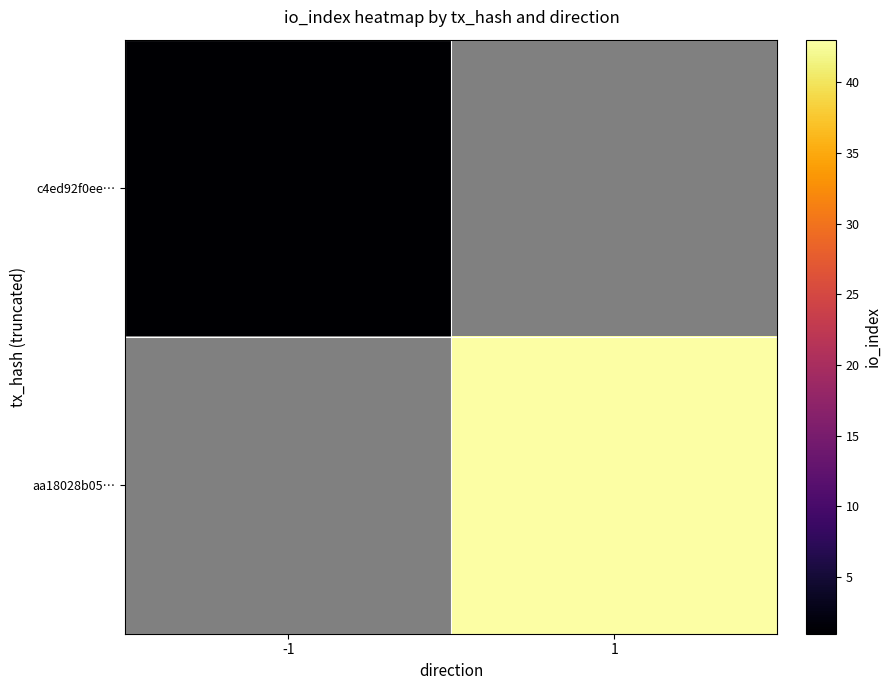

Rank the categories by c4ed92f0ee… value from highest to lowest.

-1, 1